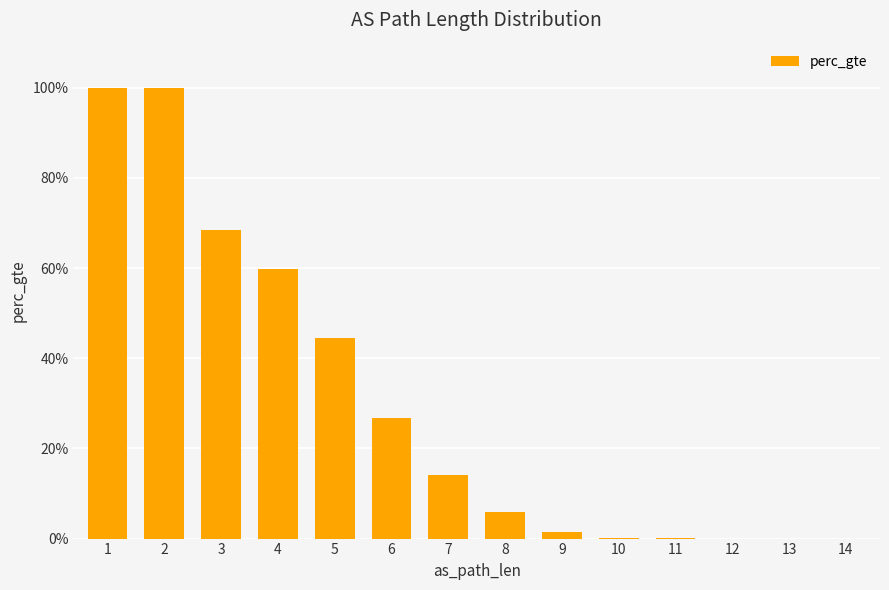

Are the bars horizontal?

No